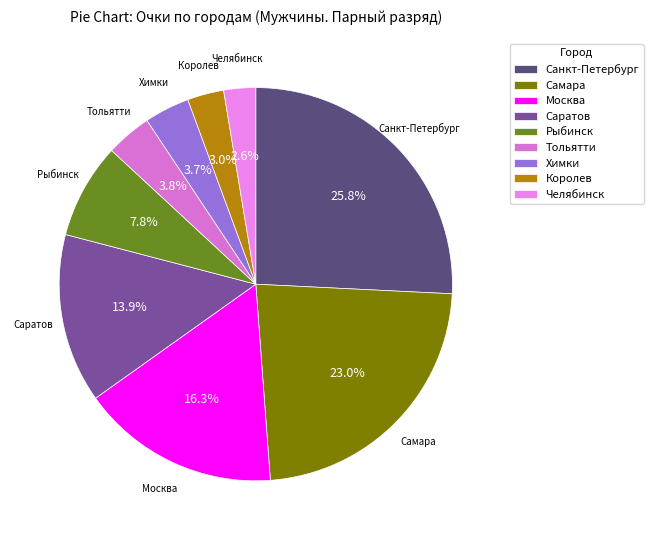

Which slice is the largest?

Санкт-Петербург